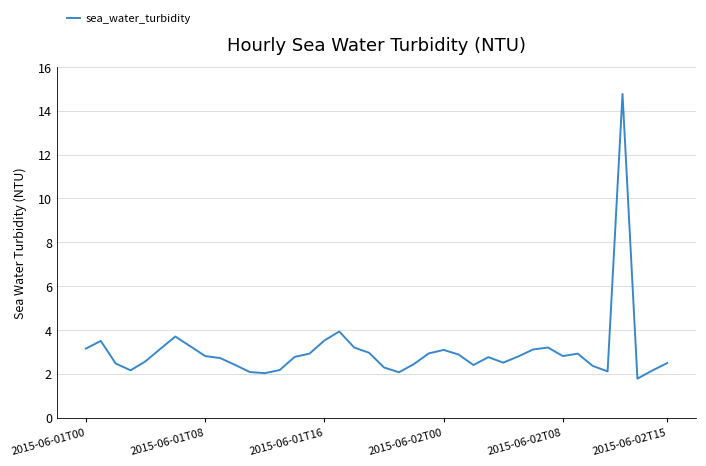

What is the difference between the maximum and minimum values?

13.0